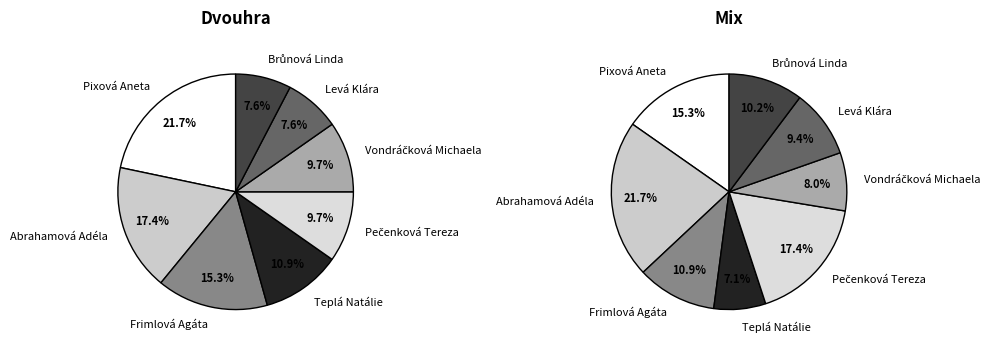

Count the number of slices in the pie.

8